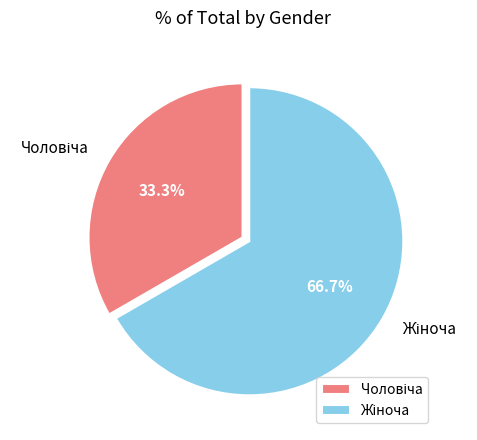

Does any single category account for the majority?

Yes